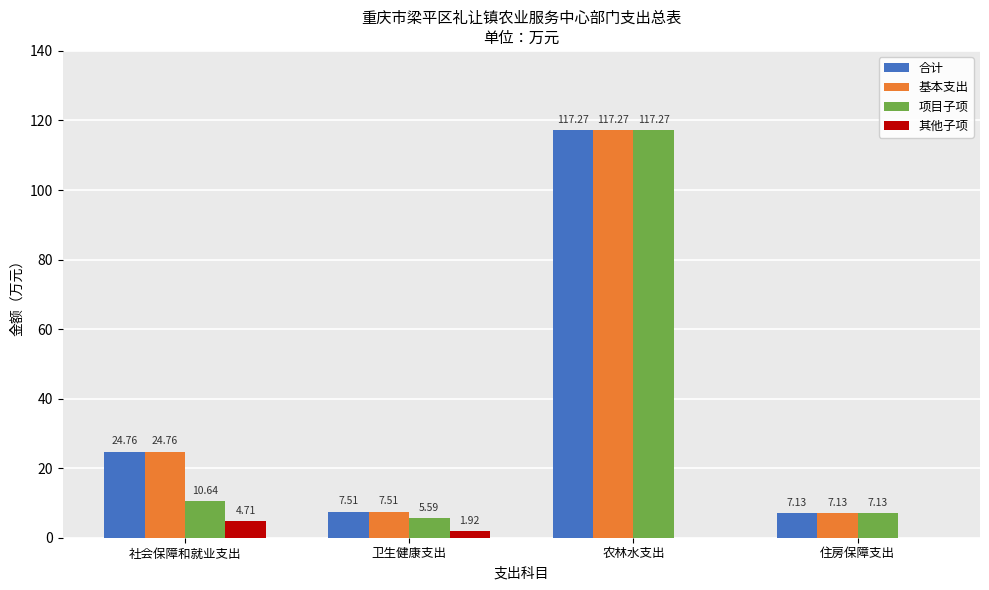

At which category does the chart reach its peak across all series?

农林水支出